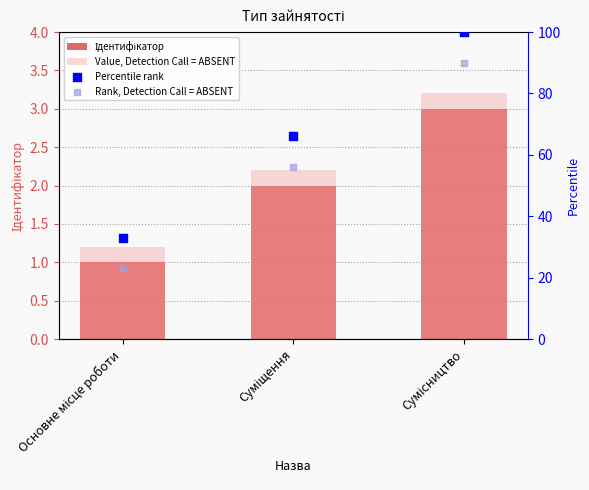

Which series reaches the maximum Y coordinate?

Percentile rank